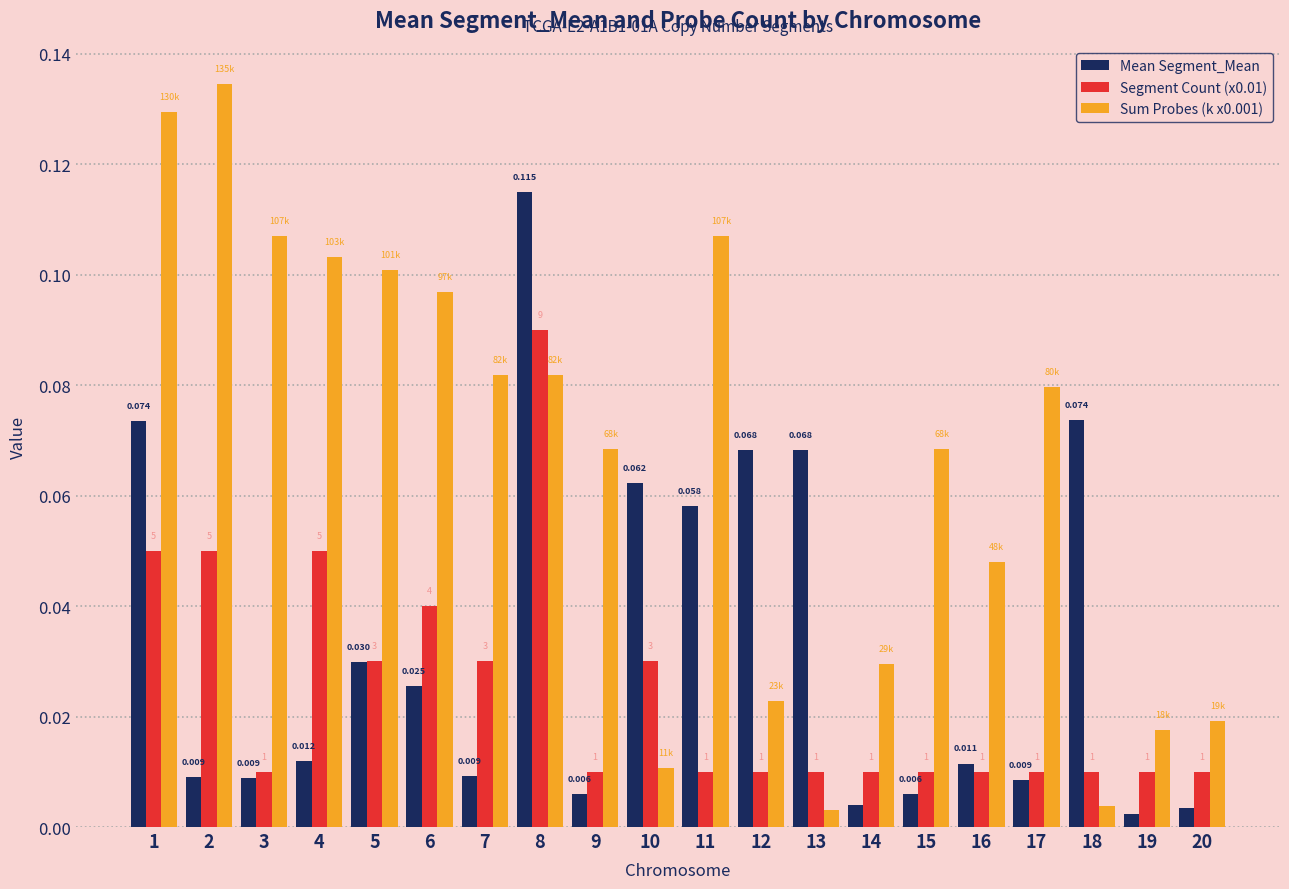

What is the sum of the Segment Count (x0.01) values at 16 and 1?

0.1